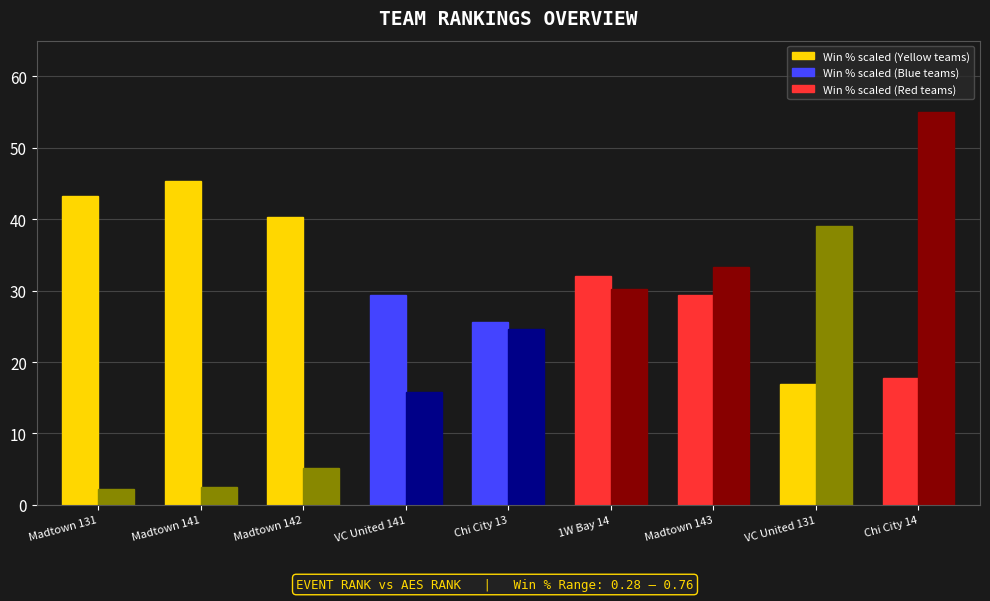

What is the label of the 7th bar from the right?

Madtown 142